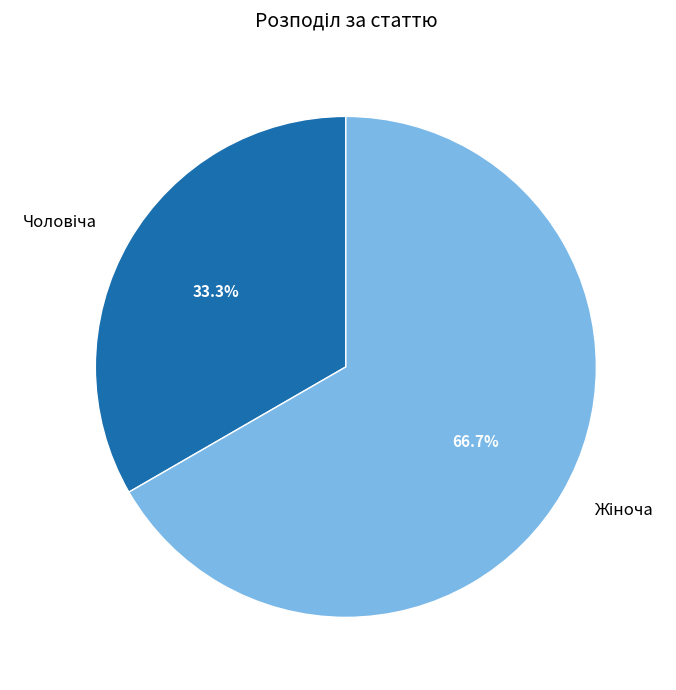

How many slices are in this pie chart?

2